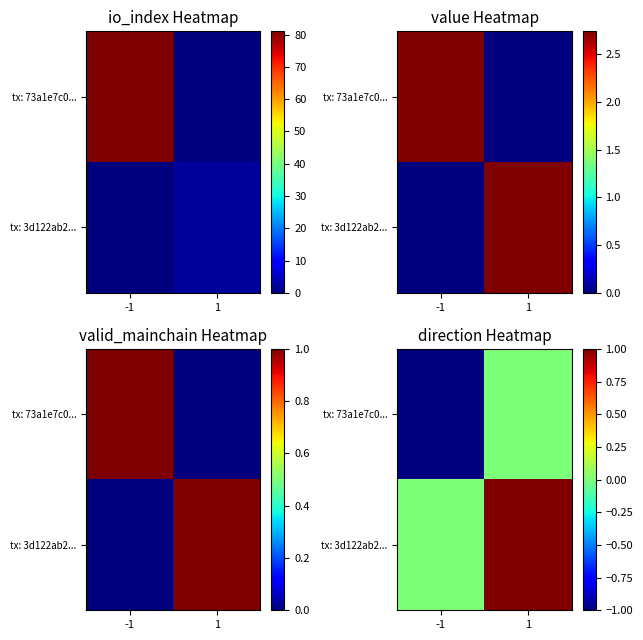

The tx: 3d122ab2... series shows 1 at 1. True or false?

False